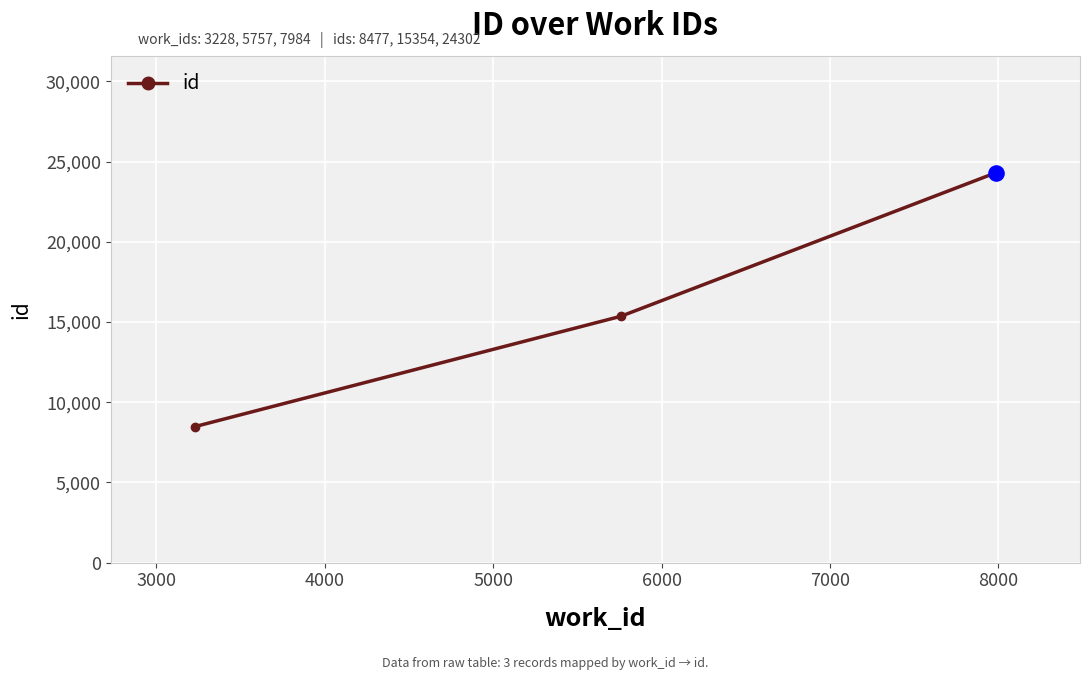

What is the maximum value shown in the chart?

24302